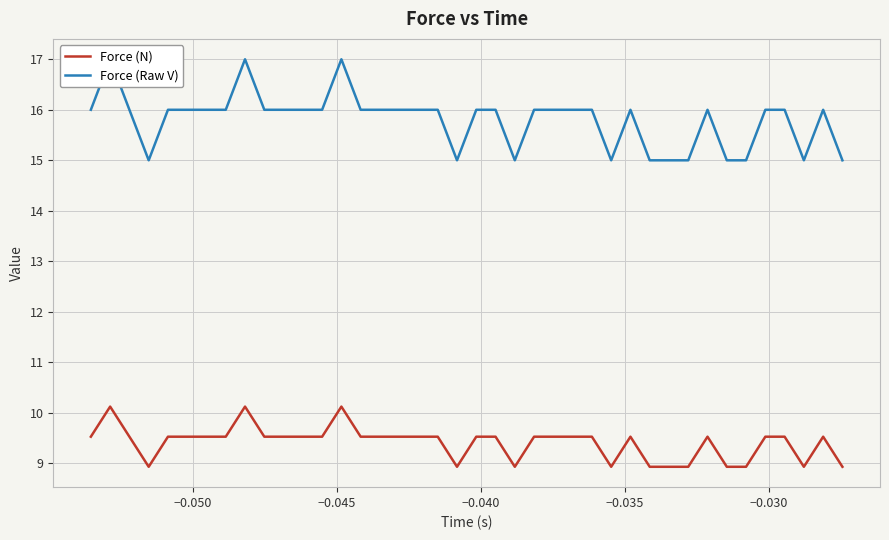

How many lines are shown in the chart?

2